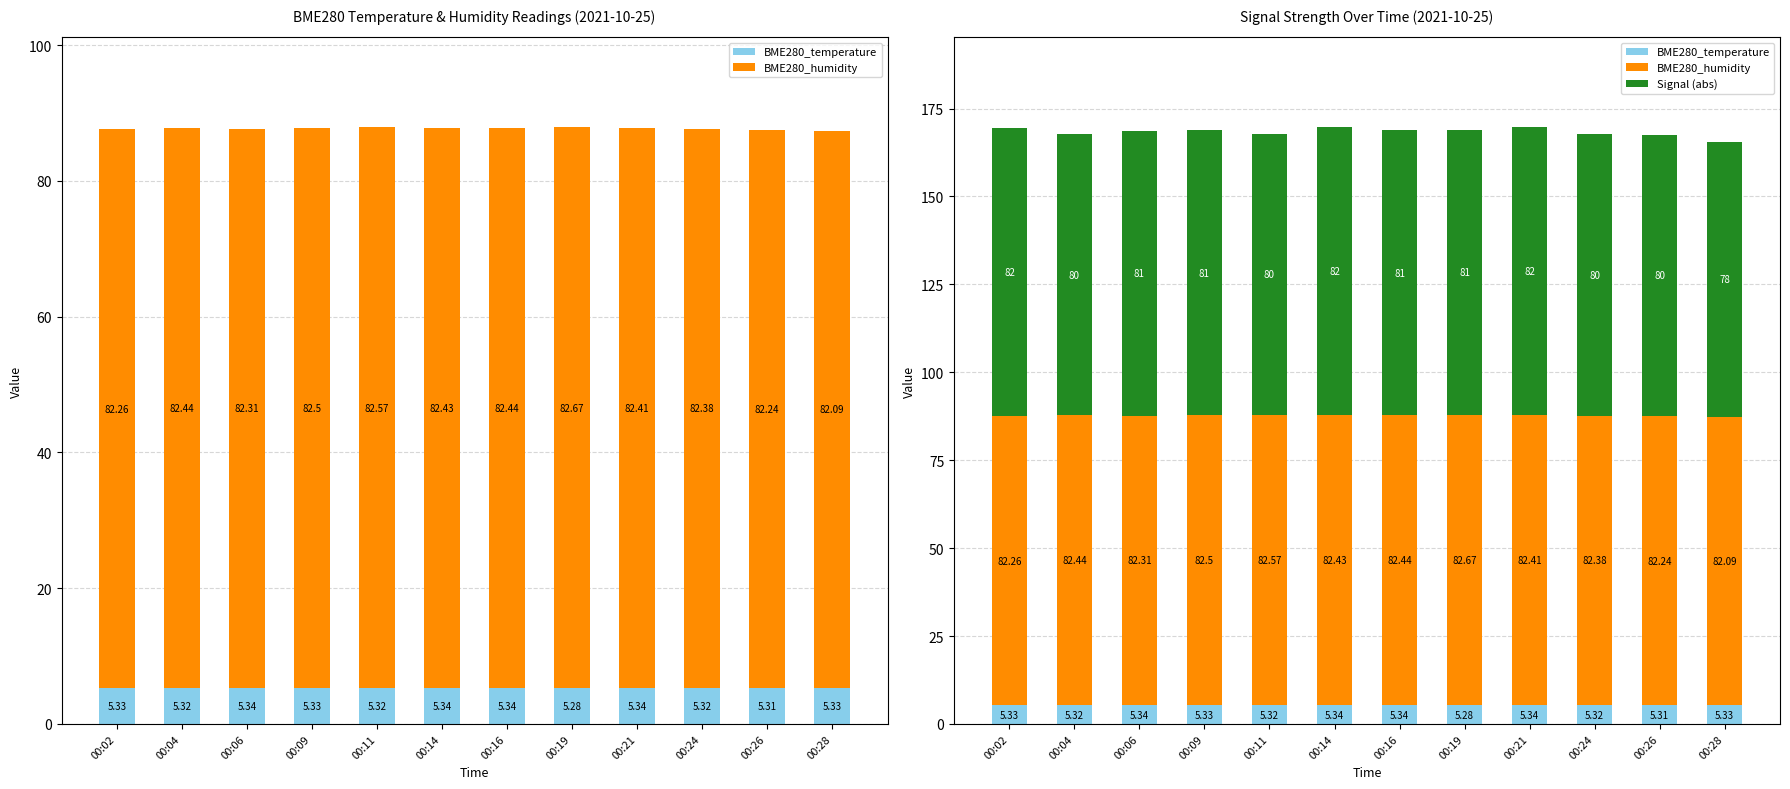

What is the spread (max minus min) of values at 00:26?

76.9